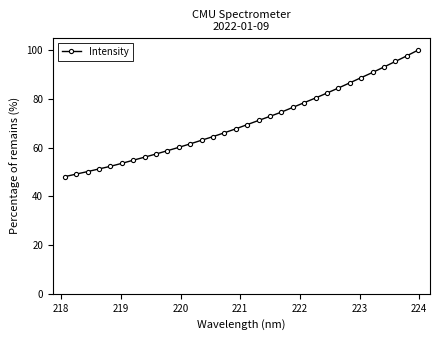

Reading left to right, what are all the values shown in this chart?

48.1	49.1	50.1	51.2	52.3	53.5	54.8	56.1	57.4	58.7	60.1	61.5	63.0	64.5	66.1	67.7	69.4	71.1	72.8	74.6	76.5	78.4	80.4	82.4	84.4	86.6	88.7	90.8	93.1	95.3	97.6	100.0